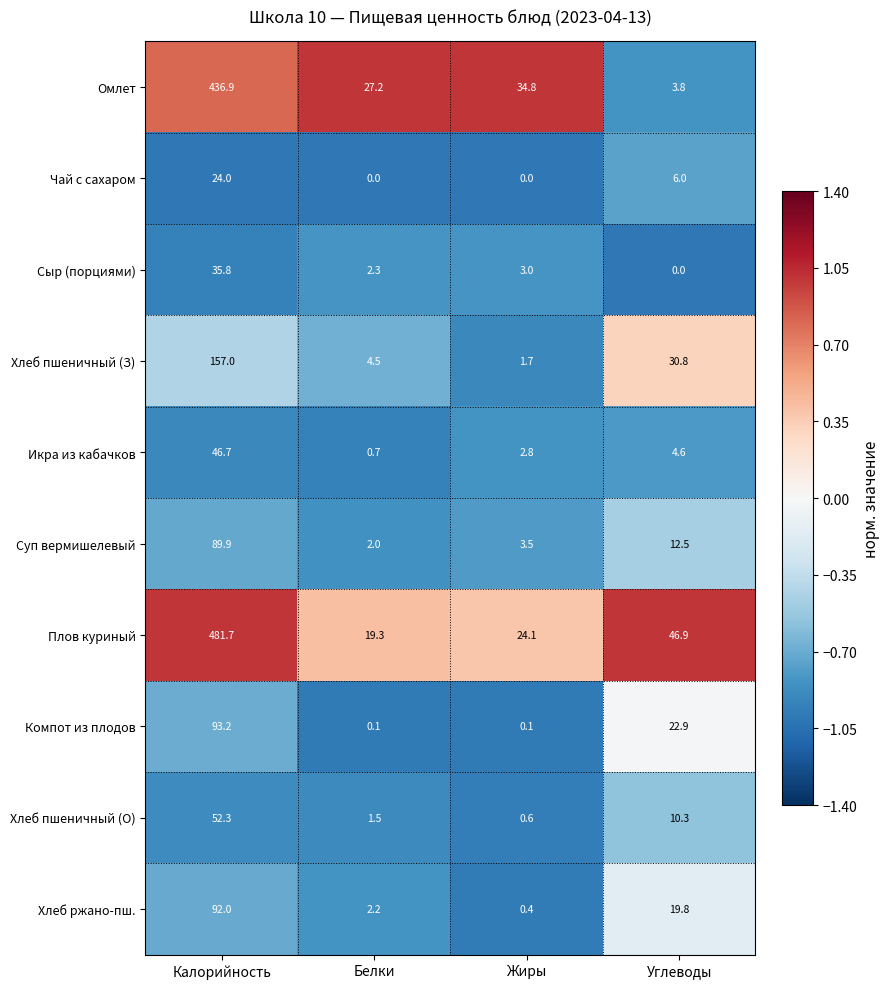

What is the maximum value for Суп вермишелевый?

89.9